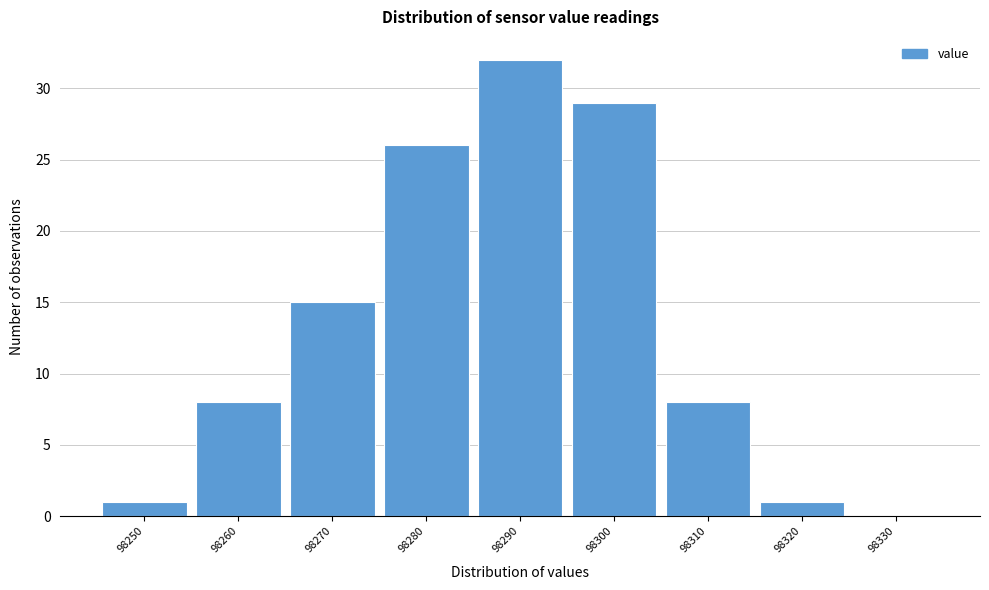

Reading right to left, extract all data points from this chart.

98330=0	98320=1	98310=8	98300=29	98290=32	98280=26	98270=15	98260=8	98250=1